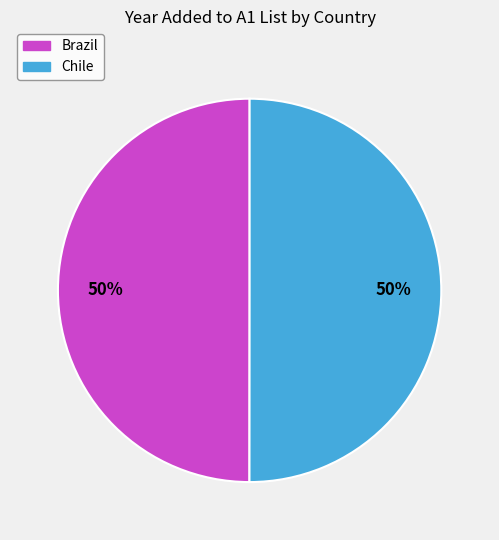

What percentage is the Chile slice, to the nearest percent?

50%